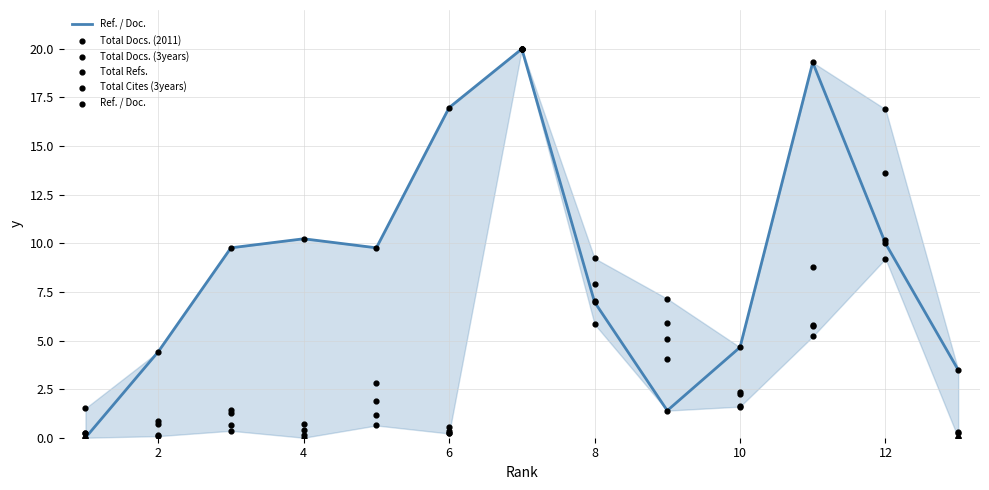

At how many categories does at least one series exceed 19?

2